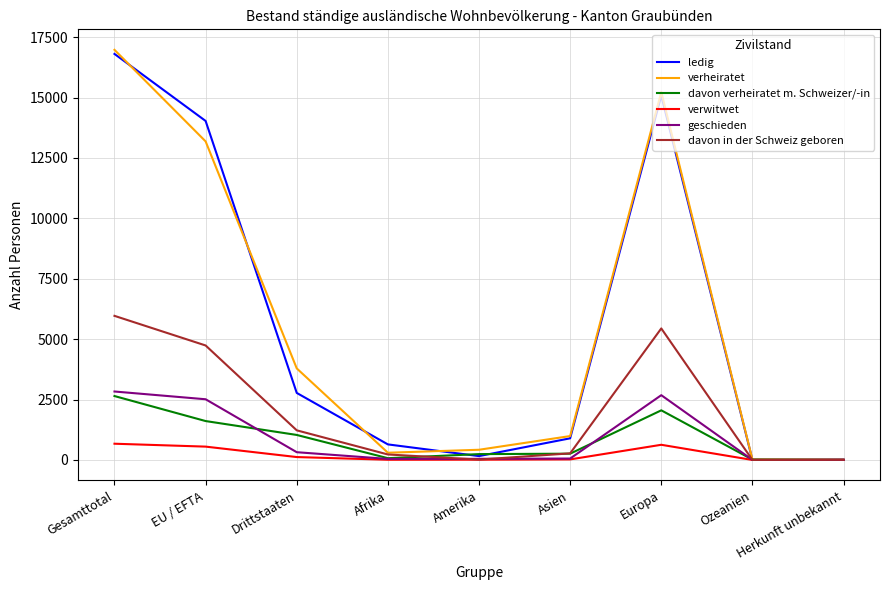

At which category is the sum across all series the highest?

Gesamttotal